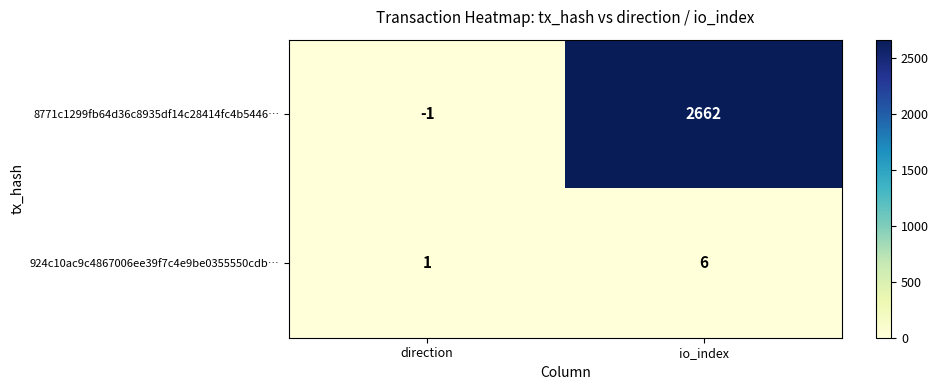

What is the total value across all series at io_index?

2668